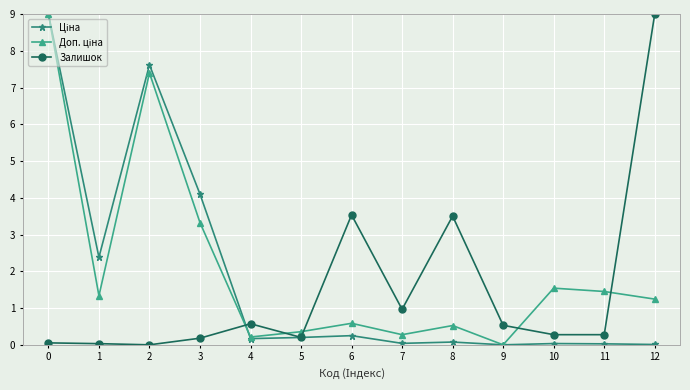

What is the maximum value shown in the chart?

9.0